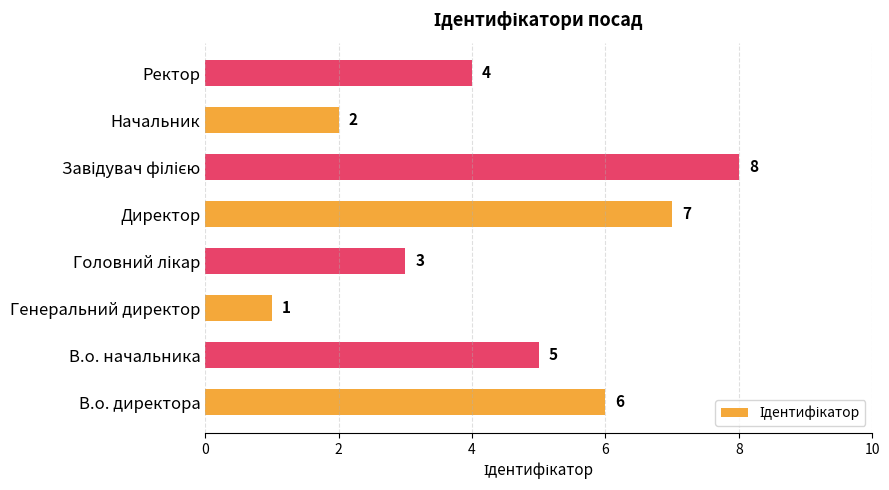

What is the change in value from Генеральний директор to Ректор?

+3